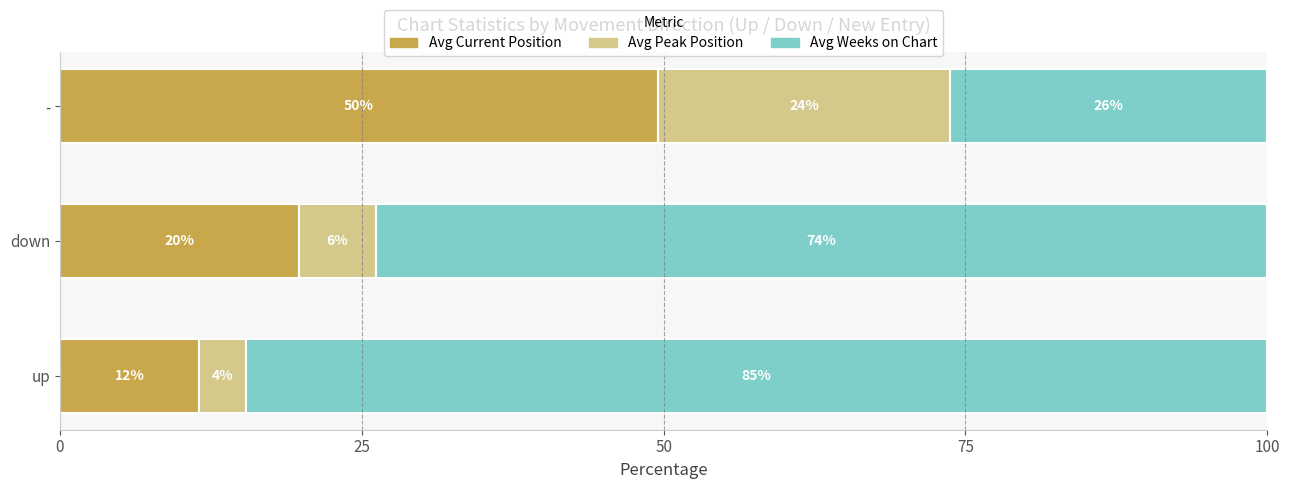

What are all the series names shown in the legend?

Avg Current Position, Avg Peak Position, Avg Weeks on Chart